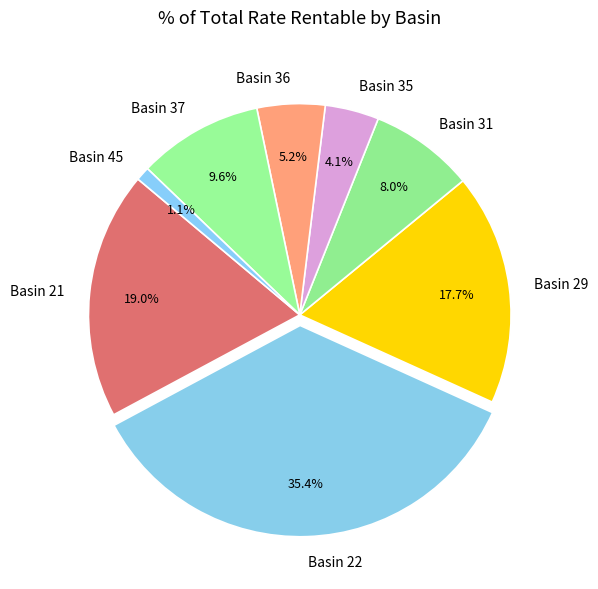

To the nearest percent, what is the difference between the Basin 31 and Basin 37 slice percentages?

2%